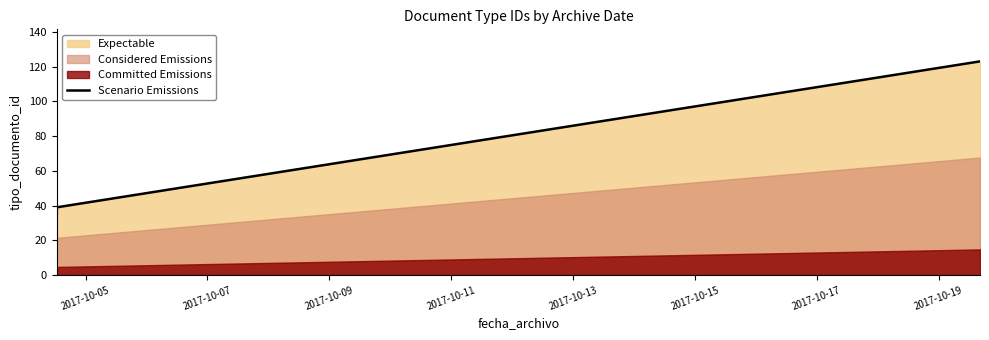

What is the lowest value of the Scenario Emissions series?

35